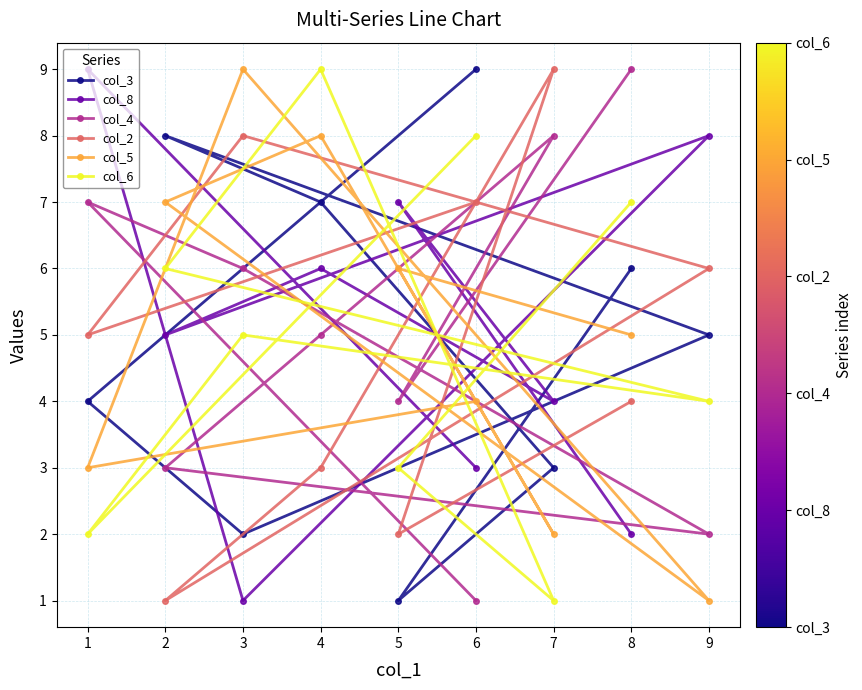

True or false: col_8 and col_3 intersect in this chart.

True